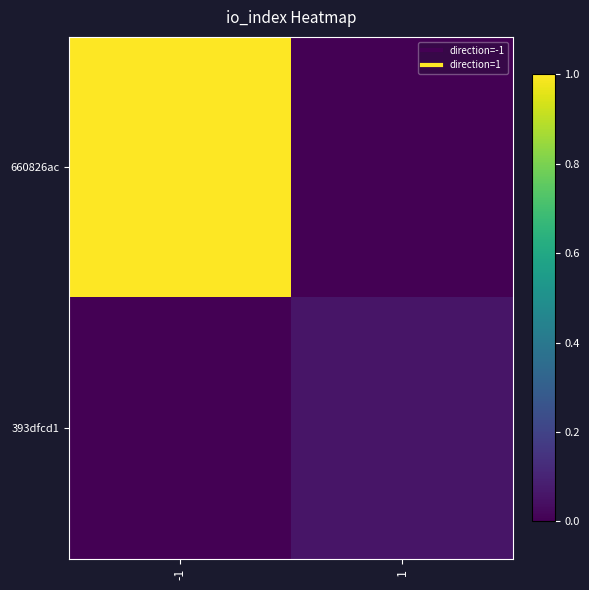

Count the number of categories in the chart.

2